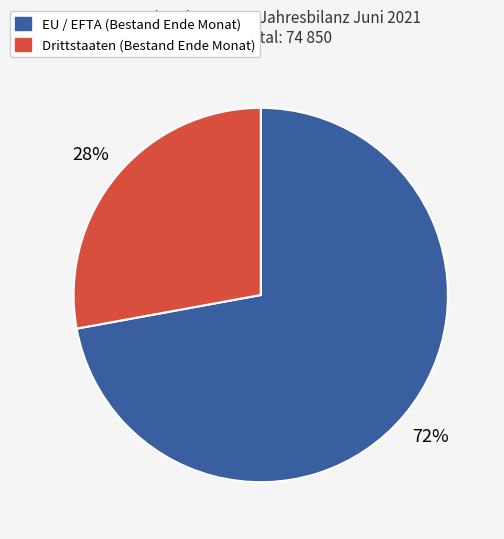

Rank the categories by value from highest to lowest.

EU / EFTA, Drittstaaten